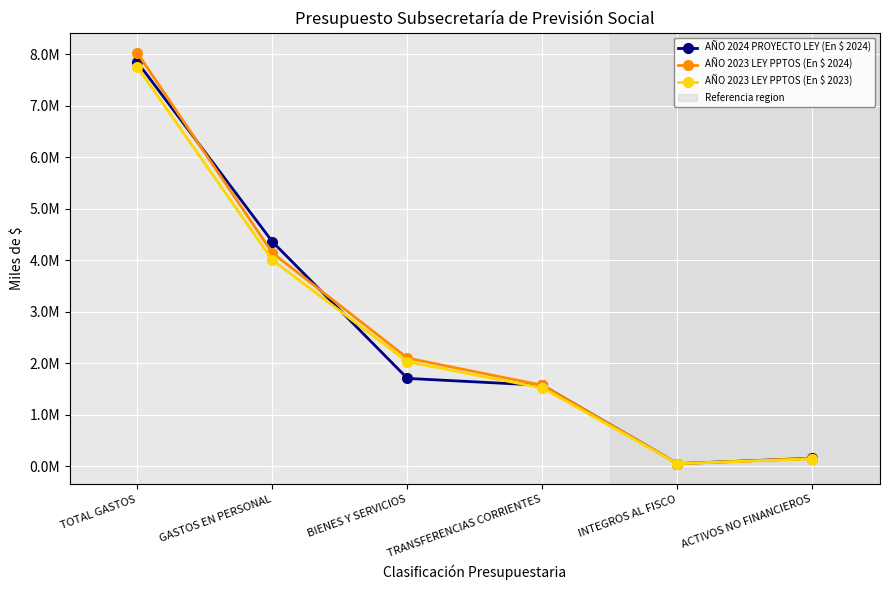

Is this an area chart (filled region under the line)?

No